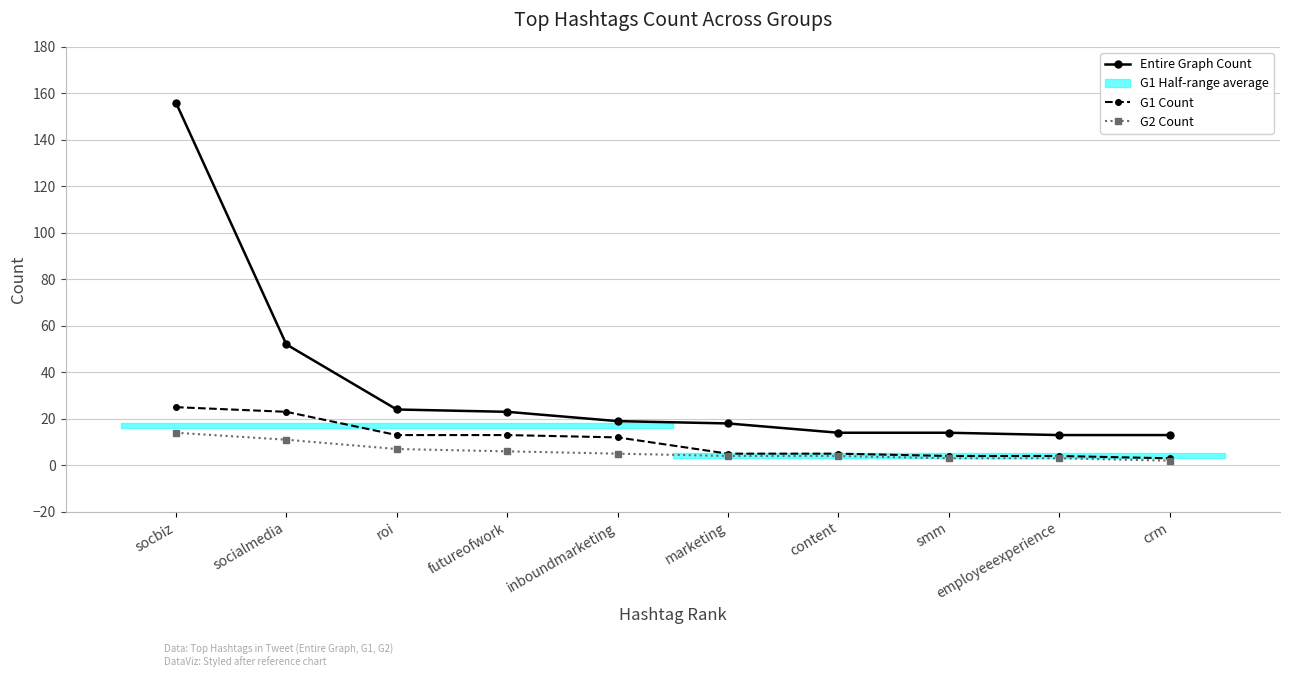

True or false: Entire Graph Count has more than 0 points higher than both neighbors.

False